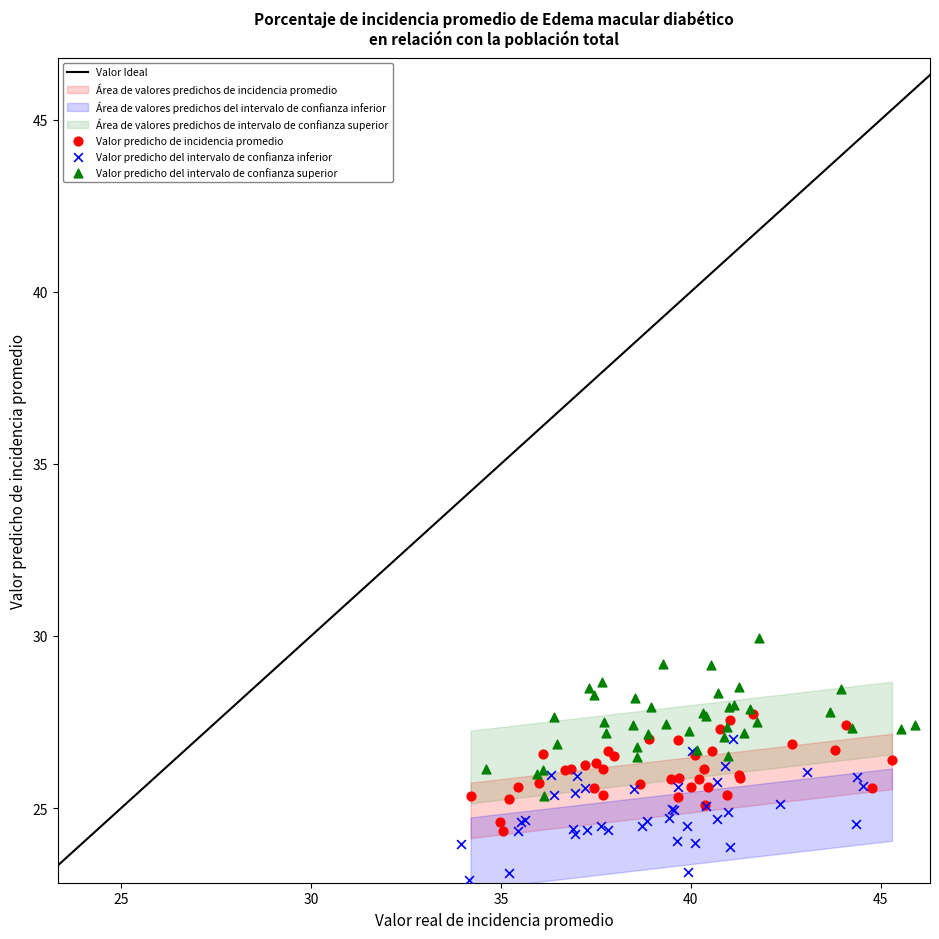

Which series contains the highest Y value?

Valor predicho del intervalo de confianza superior